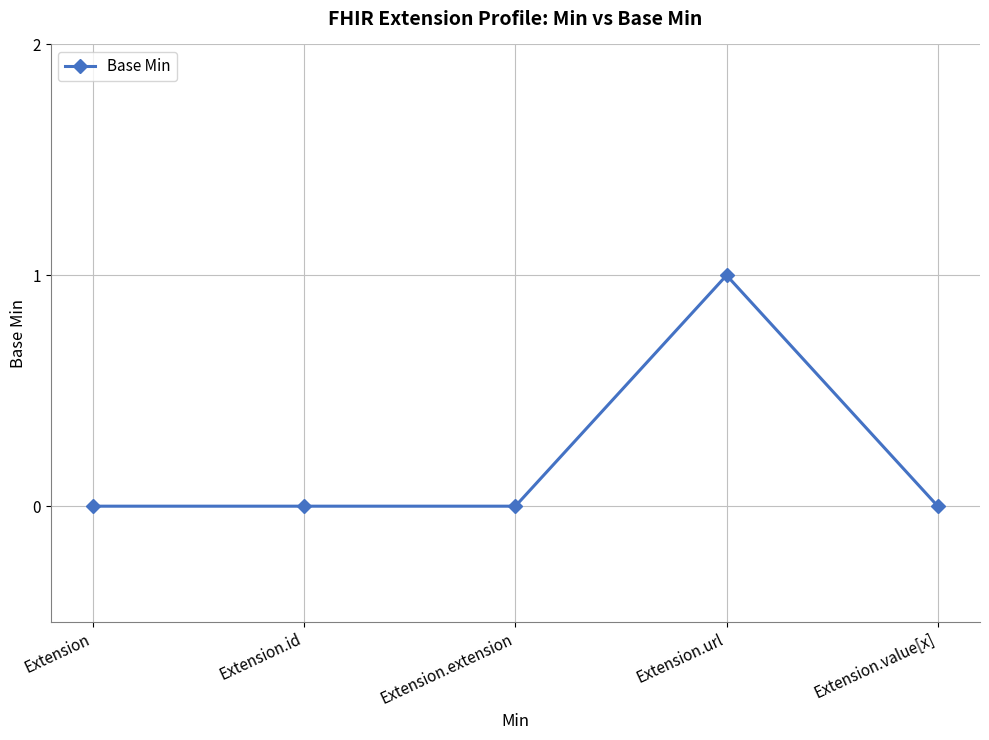

The chart shows a value of -1 at Extension.value[x]. True or false?

False